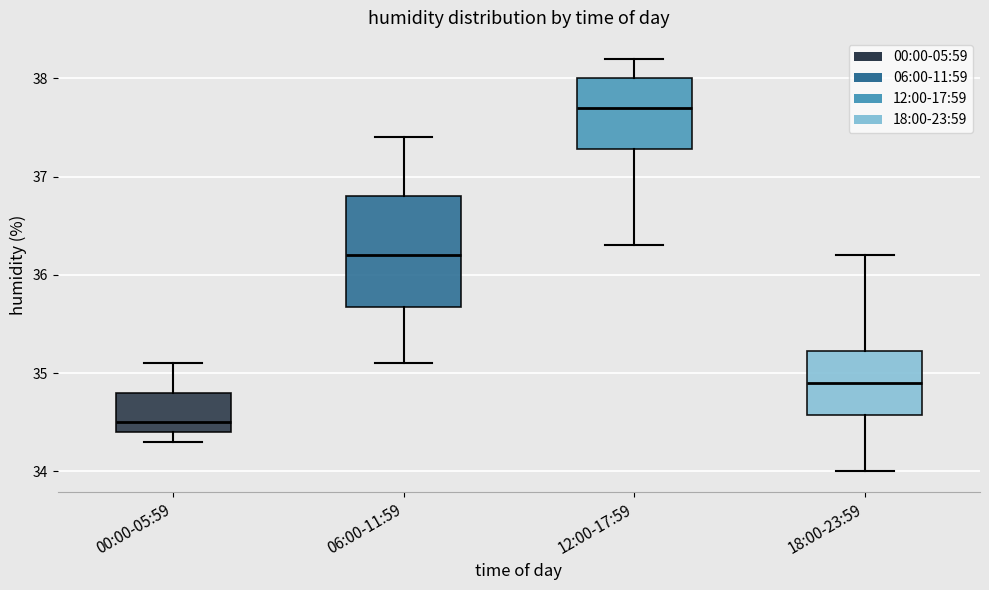

Reading left to right, read every box against the y-axis: the position of its median line, the range the box covers, and the ends of its whiskers. The values are not printed on the chart, so give them approximately, as read against the axis.

00:00-05:59: median 34.5, box 34.4 to 34.8, whiskers 34.3 to 35.1
06:00-11:59: median 36.2, box 35.7 to 36.8, whiskers 35.1 to 37.4
12:00-17:59: median 37.7, box 37.3 to 38.0, whiskers 36.3 to 38.2
18:00-23:59: median 34.9, box 34.6 to 35.2, whiskers 34.0 to 36.2